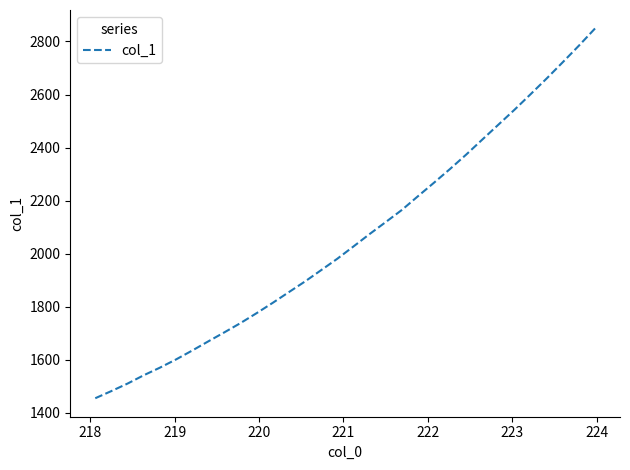

True or false: the data has more than 1 interior local peaks.

False